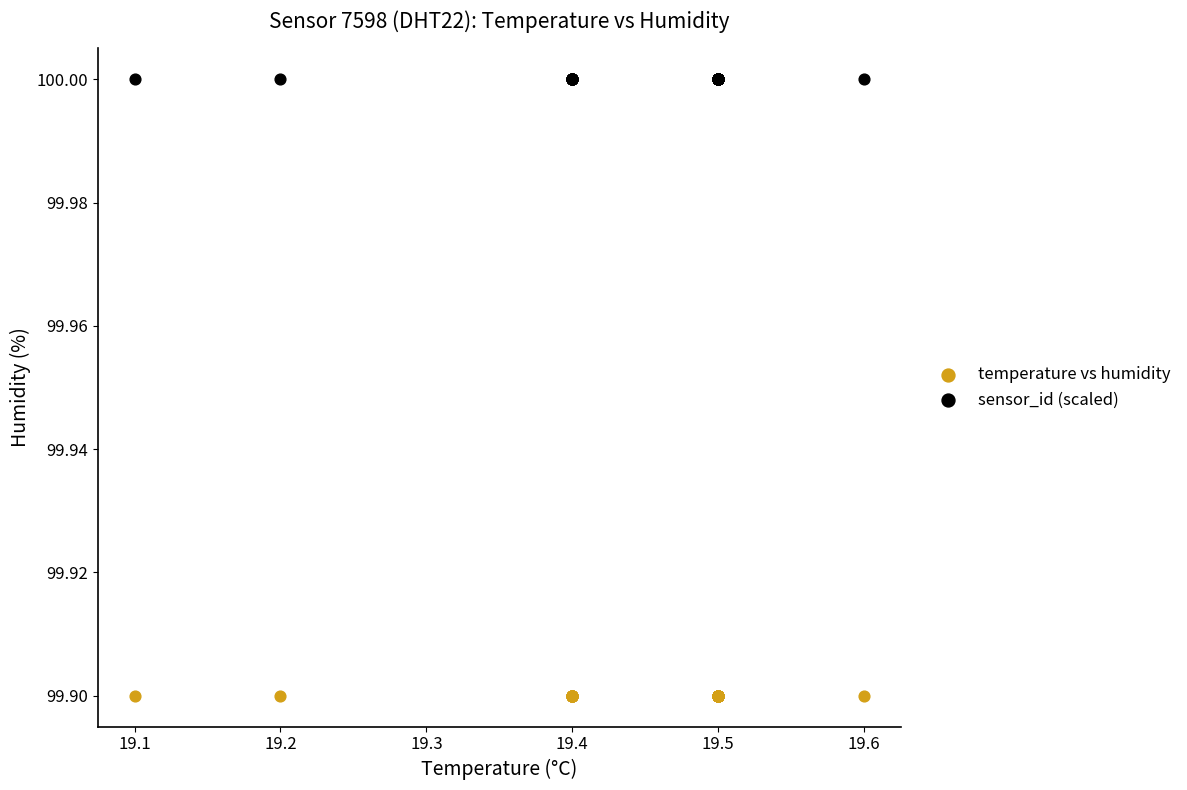

Which series reaches the minimum Y coordinate?

temperature vs humidity